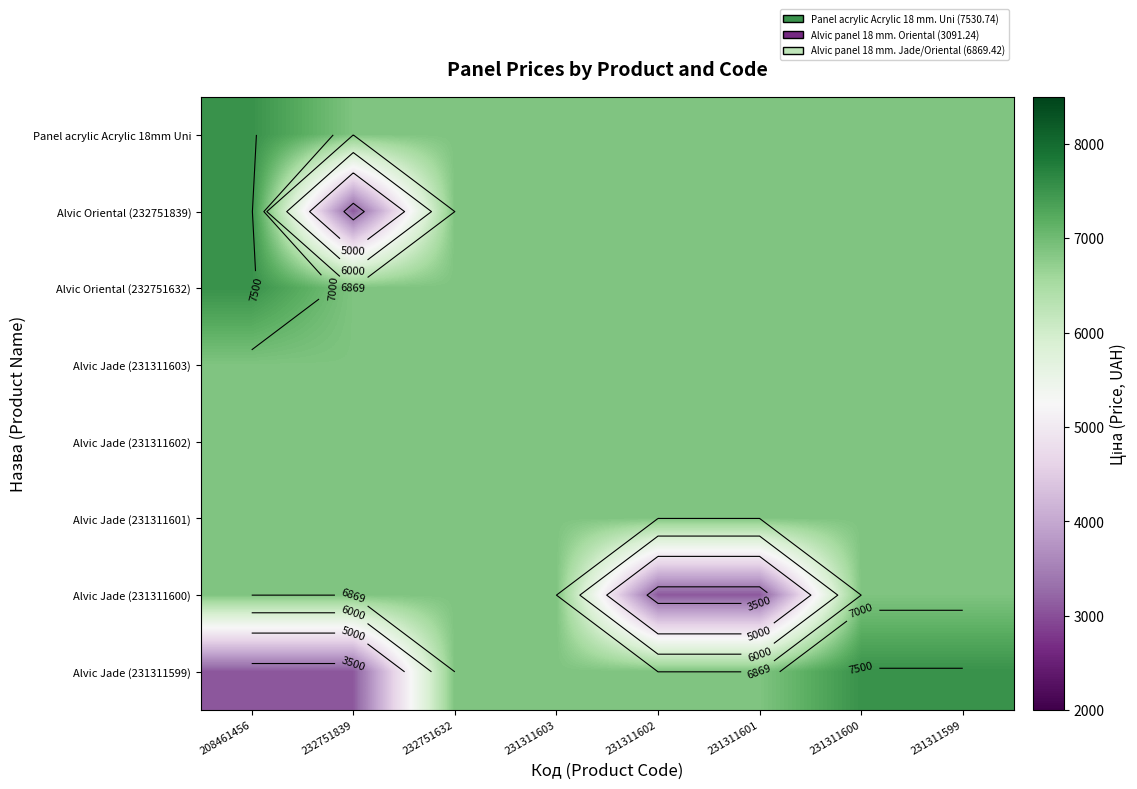

Which series has the largest total across all categories?

Panel acrylic Acrylic 18mm Uni